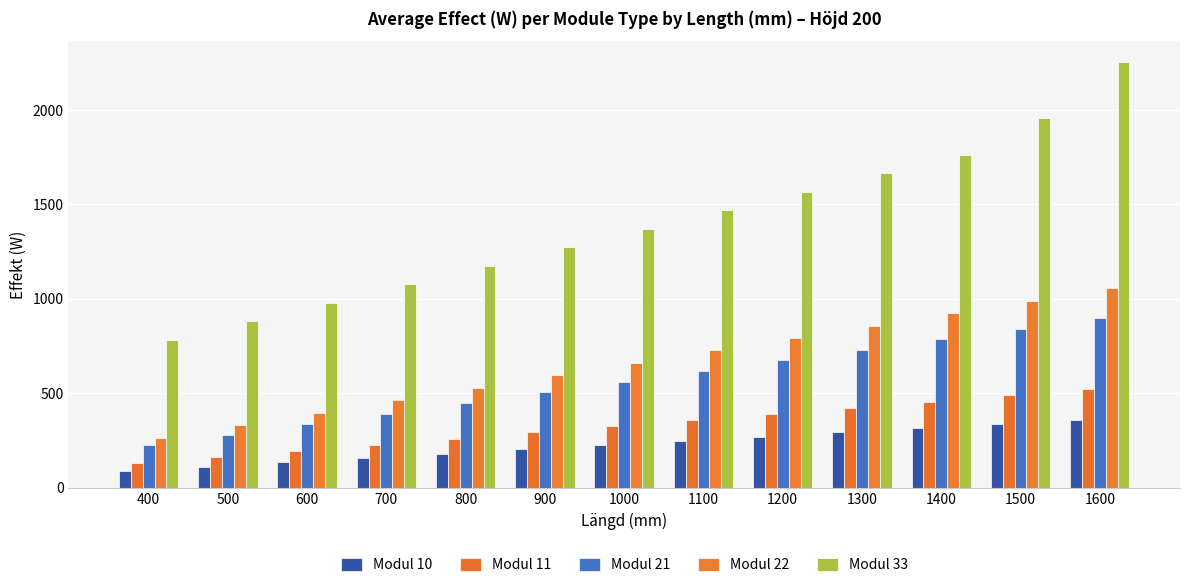

Where does the Modul 10 series first go above 226?

1100